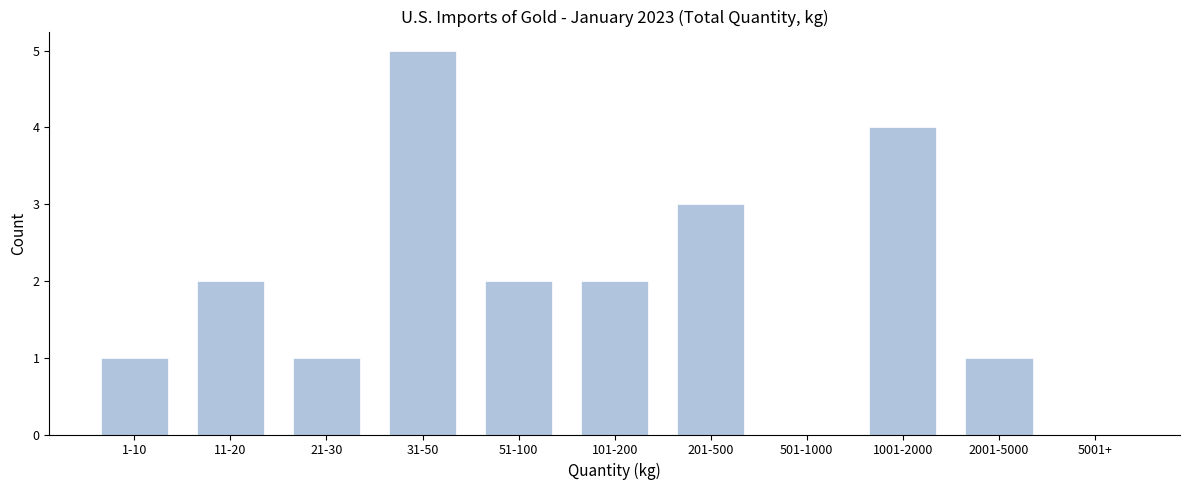

Reading right to left, list all the values displayed in this chart.

5001+=0	2001-5000=1	1001-2000=4	501-1000=0	201-500=3	101-200=2	51-100=2	31-50=5	21-30=1	11-20=2	1-10=1